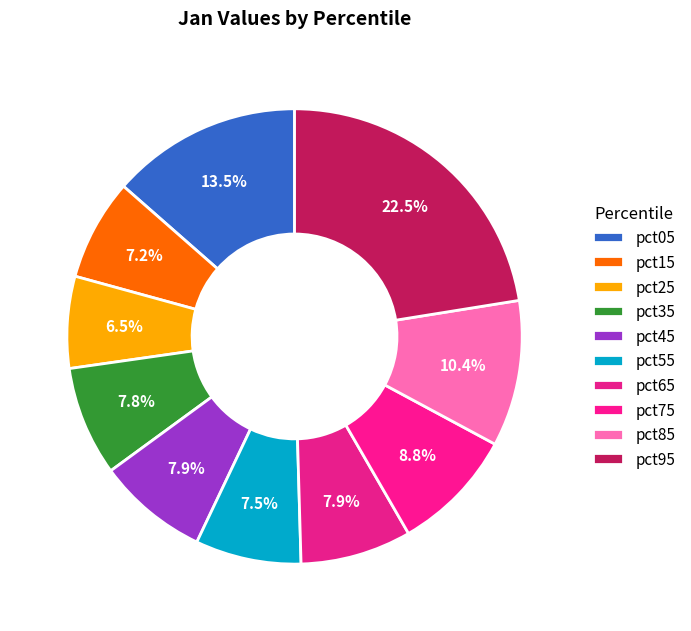

Count the number of slices in the pie.

10